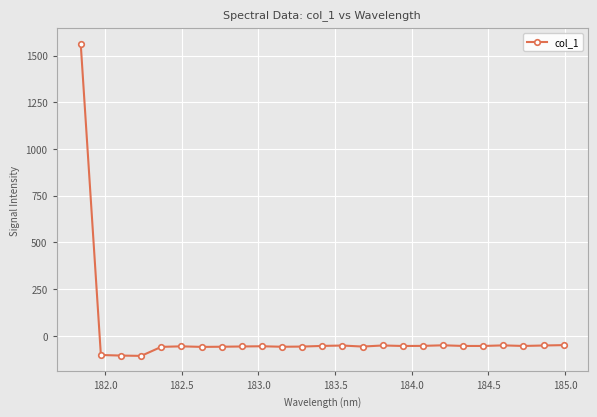

What is the sum of all values?

102.4